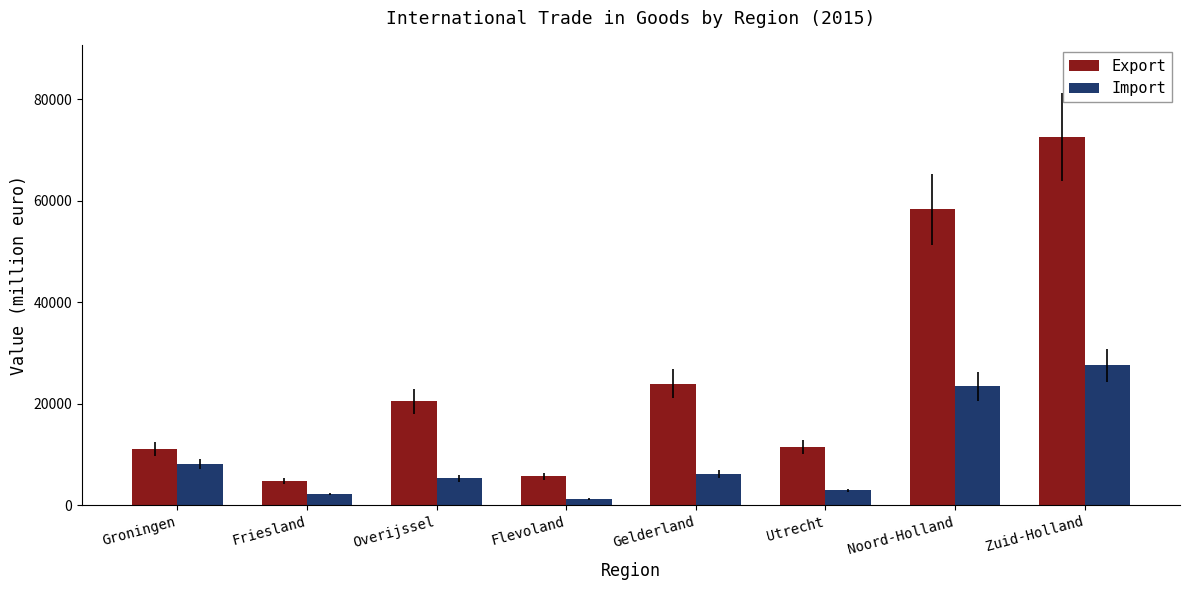

What is the highest value of the Import series?

27540